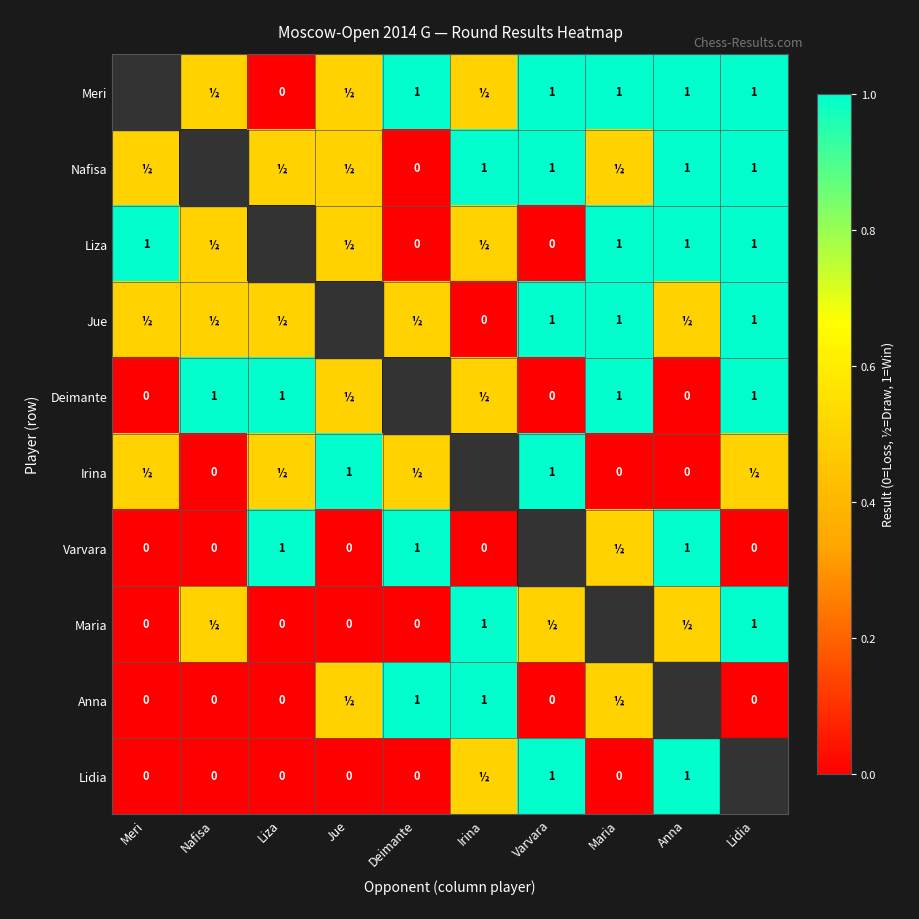

What is the difference between the Deimante values at Nafisa and Irina?

0.5